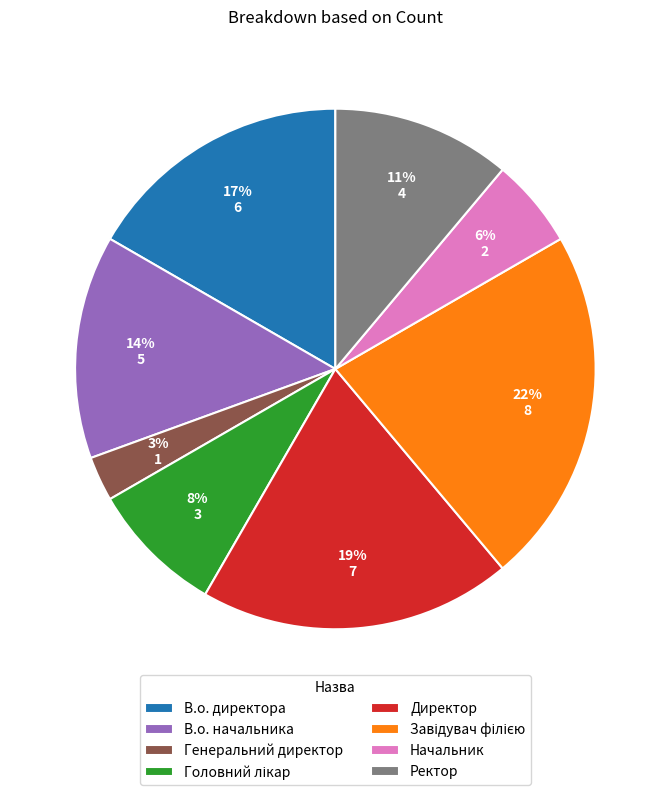

To the nearest percent, what is the difference between the largest and smallest slice percentages?

19%